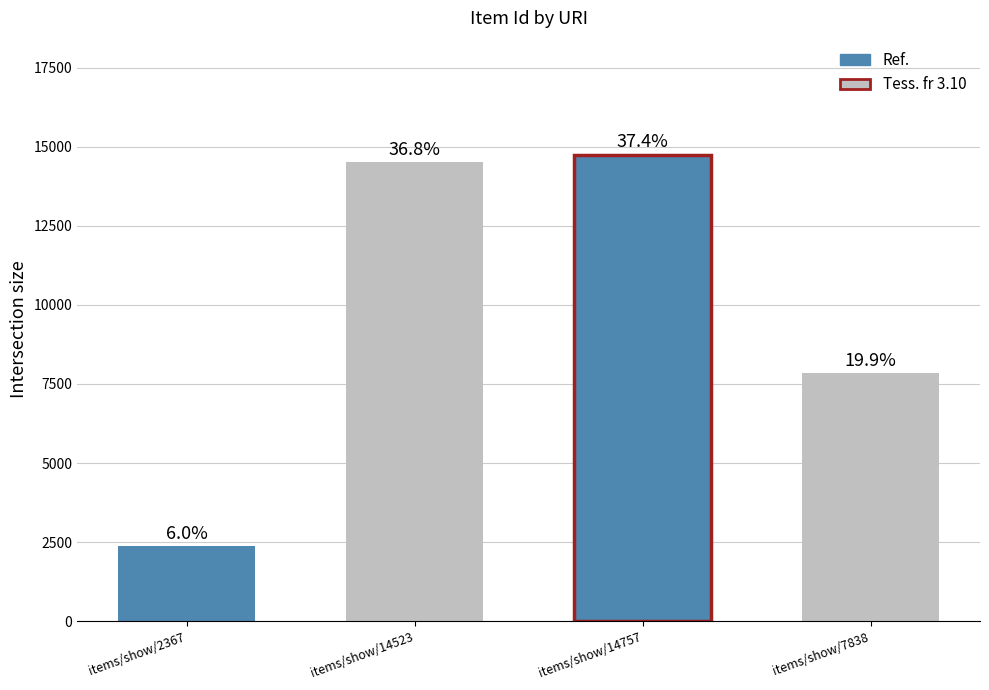

List the labels in order of value, largest first.

items/show/14757, items/show/14523, items/show/7838, items/show/2367